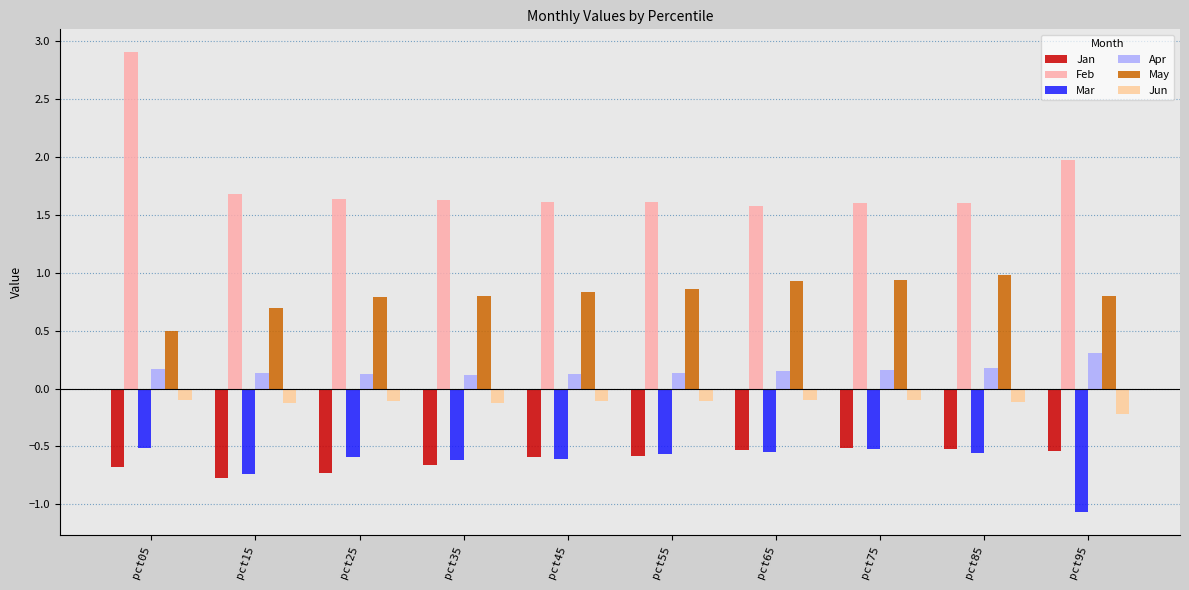

What is the maximum value for Mar?

-0.5